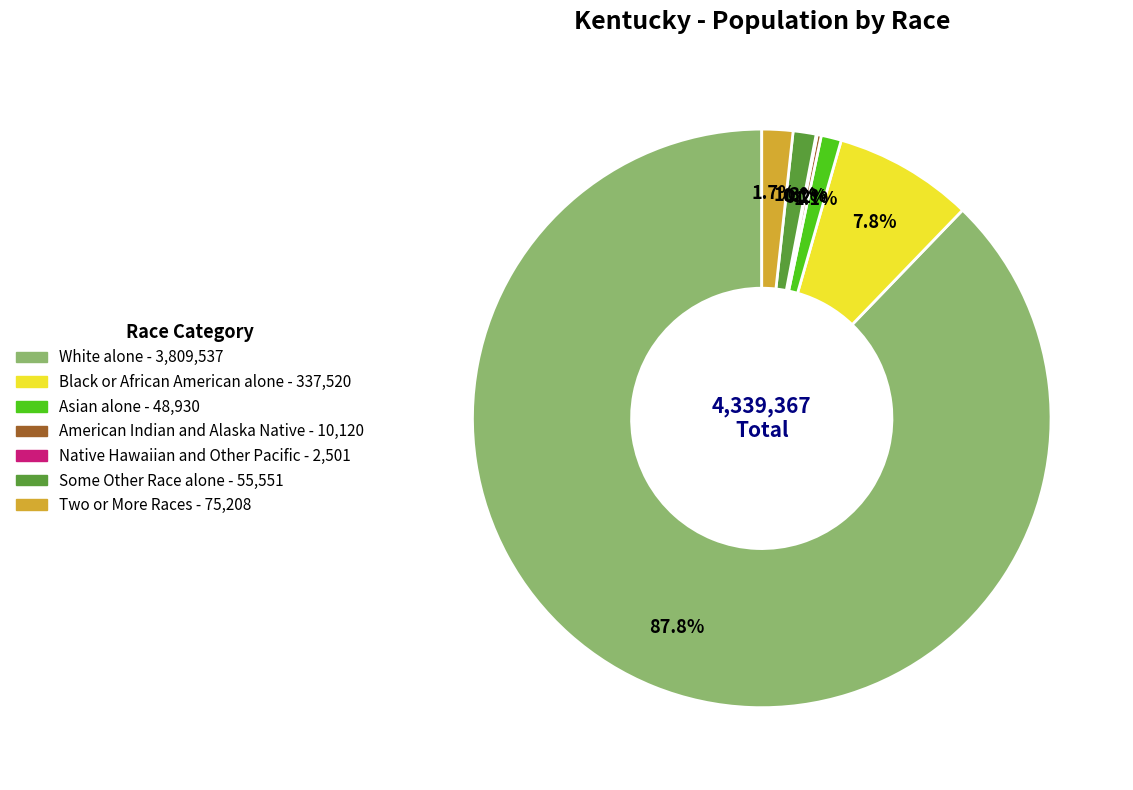

What is the largest slice in the pie chart?

White alone